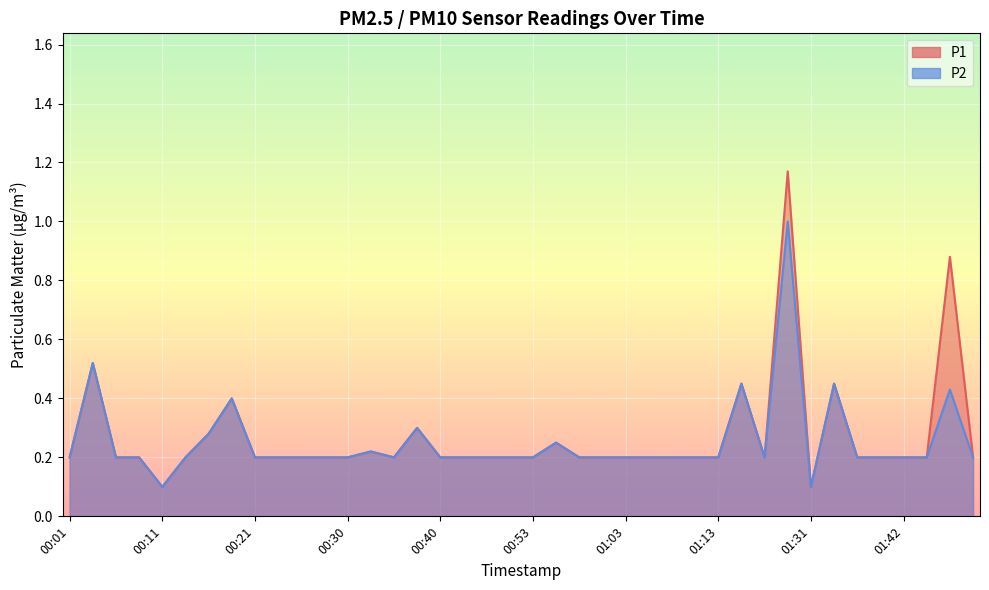

At which category does the chart reach its peak across all series?

01:29